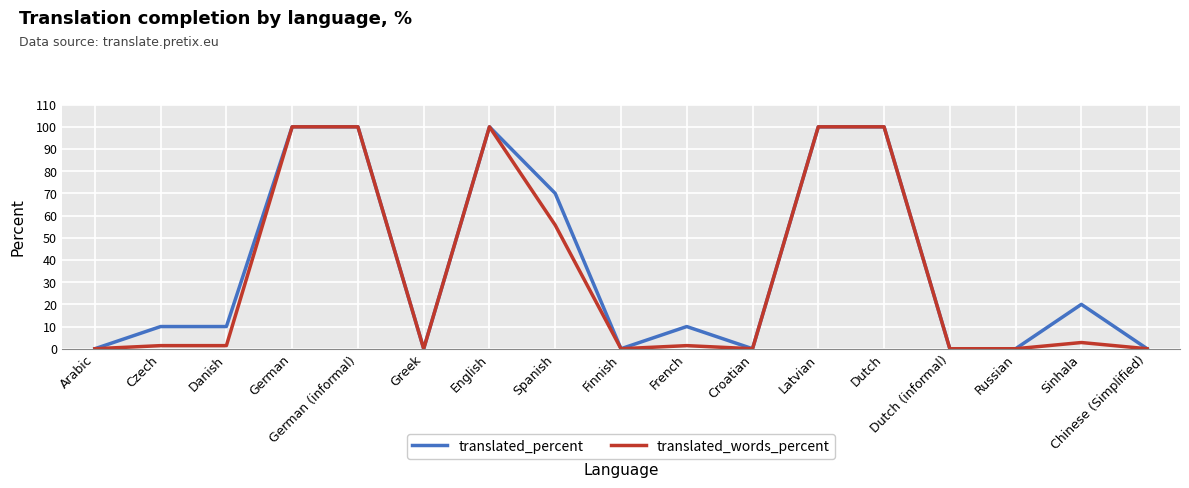

Is it true that translated_percent equals 19.7 at Spanish?

False